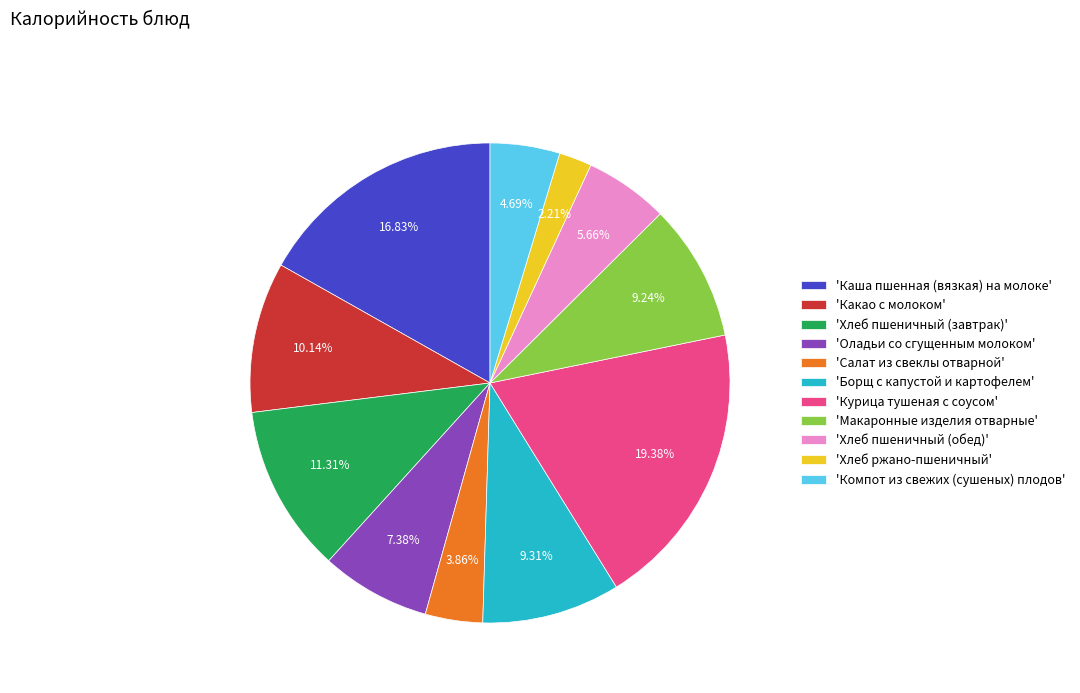

Is 'Какао с молоком' the majority of the pie?

No